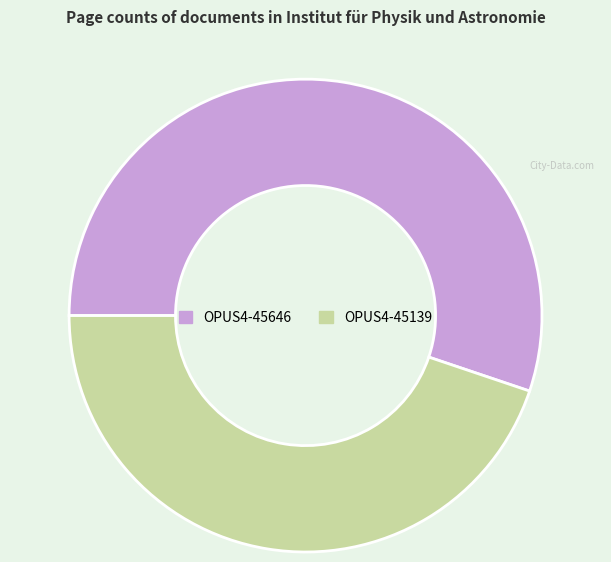

Is OPUS4-45646 the majority of the pie?

Yes